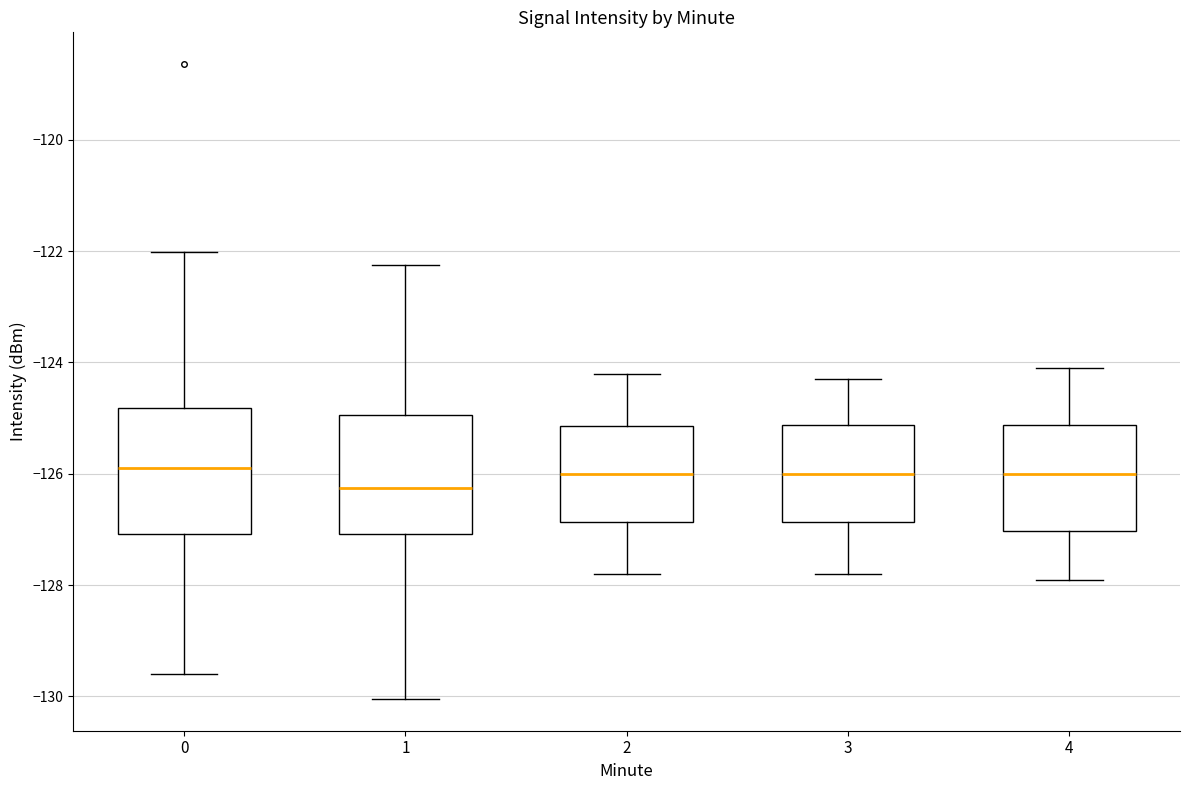

Reading left to right, transcribe this box plot: for each box, give where its median line is, the range the box spans, and where its two whiskers end, as read against the y-axis. The values are not printed on the chart, so give them approximately, as read against the axis.

0: median -126.0, box -127.0 to -124.8, whiskers -129.6 to -122.0
1: median -126.2, box -127.0 to -125.0, whiskers -130.0 to -122.2
2: median -126.0, box -126.8 to -125.2, whiskers -127.8 to -124.2
3: median -126.0, box -126.8 to -125.2, whiskers -127.8 to -124.2
4: median -126.0, box -127.0 to -125.2, whiskers -127.8 to -124.0